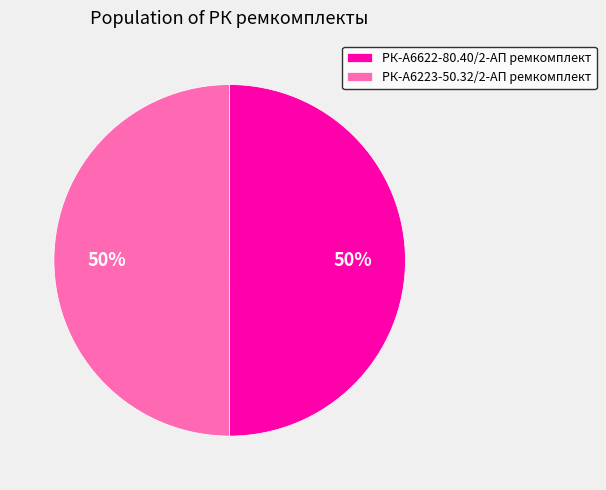

What percentage is the РК-А6622-80.40/2-АП ремкомплект slice, to the nearest percent?

50%